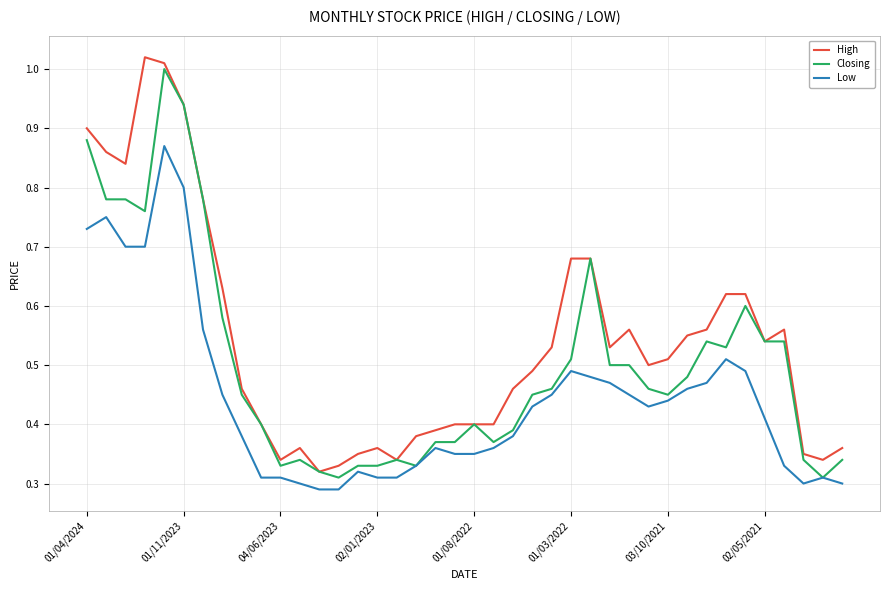

Rank the series by their average value, from highest to lowest.

High, Closing, Low